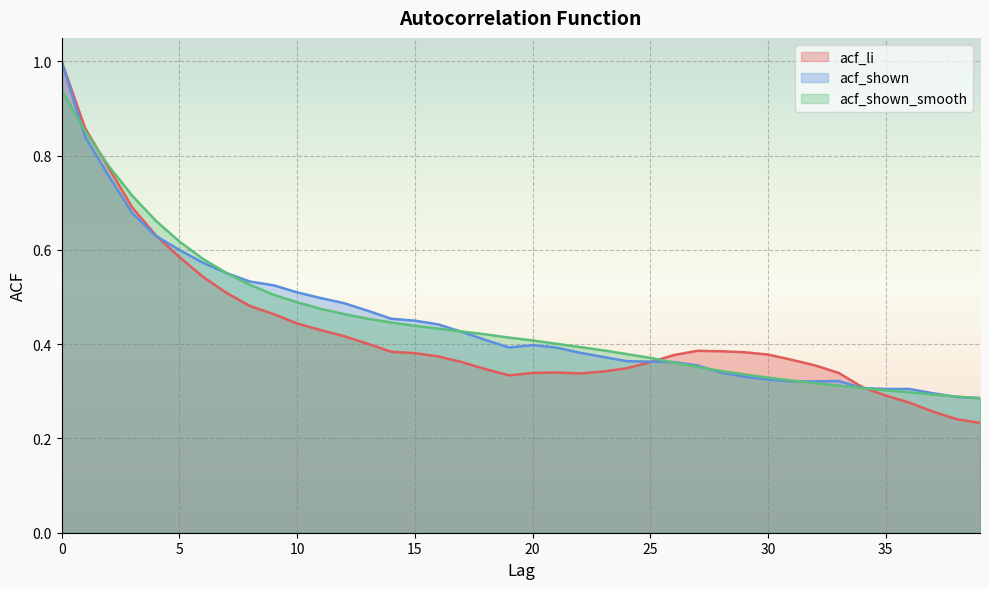

Is the value of acf_li at 7 greater than the value of acf_shown at 3?

No